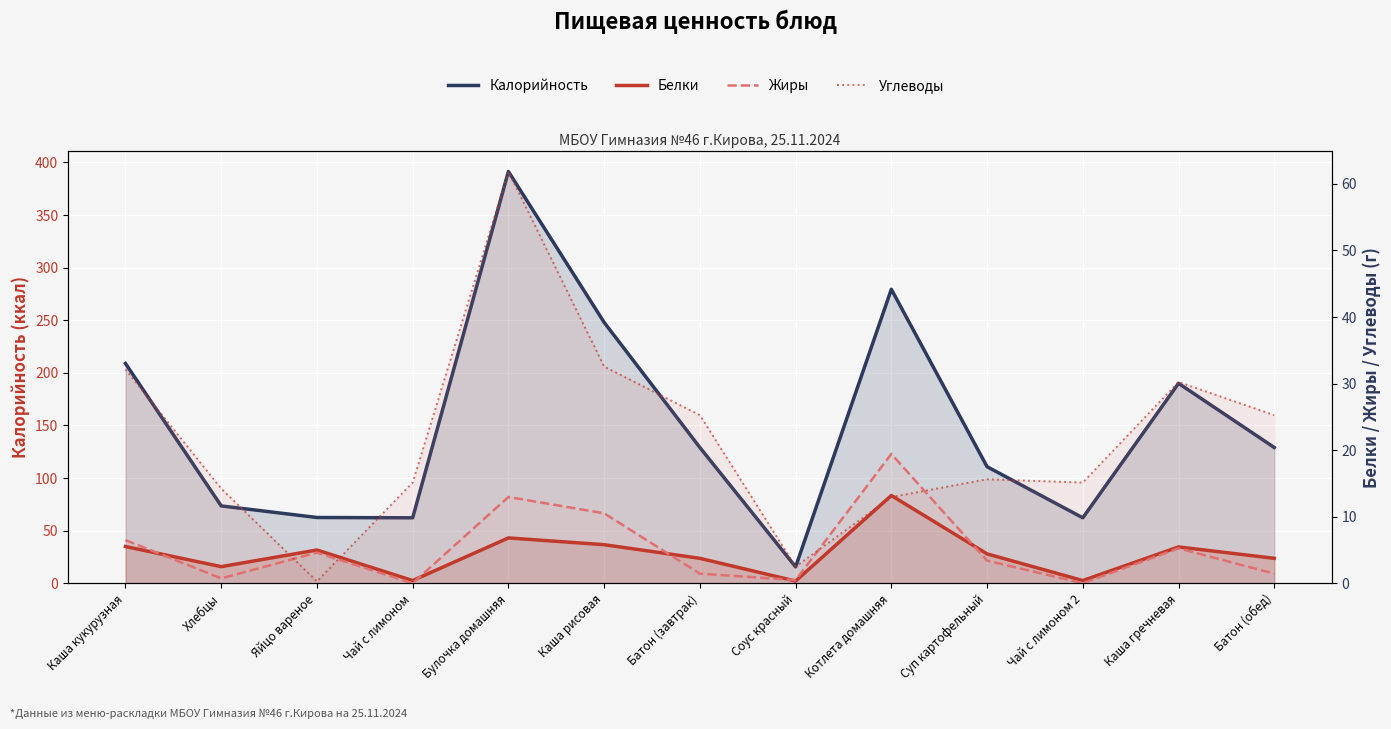

Which category has the lowest value in the Калорийность series?

Соус красный